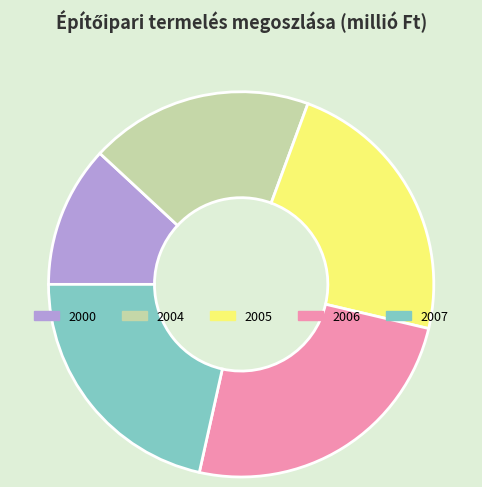

Rank the categories by value from lowest to highest.

2000, 2004, 2007, 2005, 2006